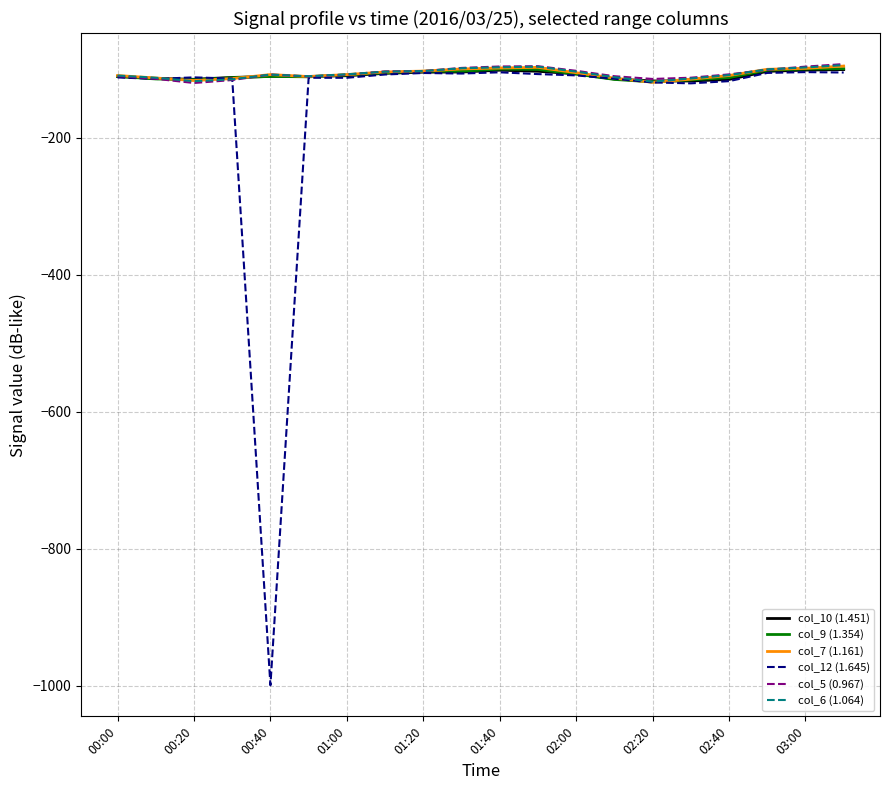

What is the maximum value for col_6 (1.064)?

-94.0